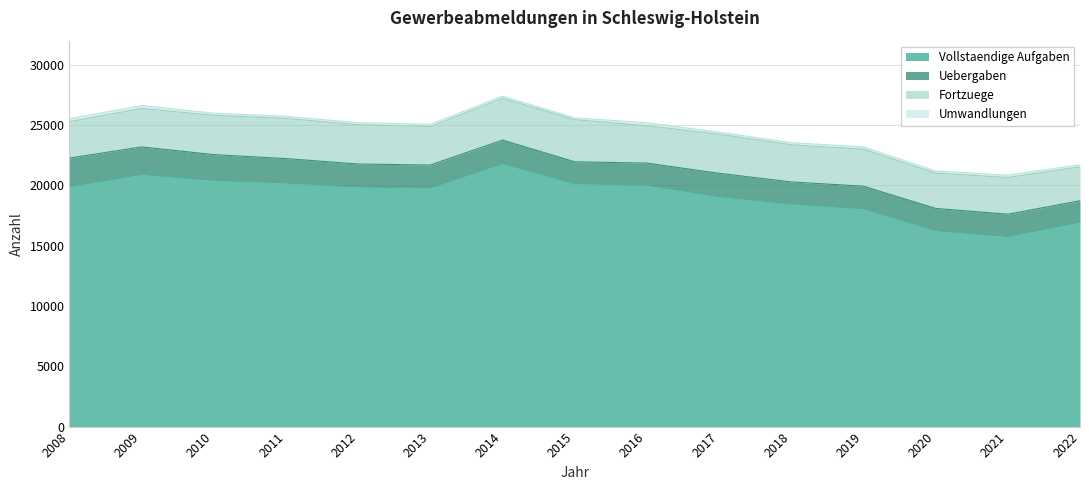

What is the minimum value shown in the chart?

149